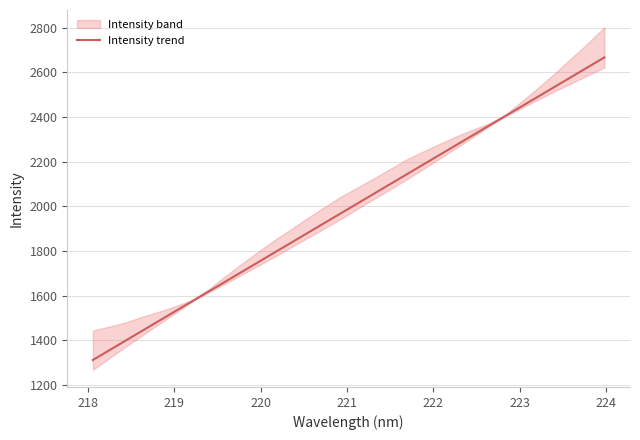

What is the highest value of the Intensity trend series?

2667.5